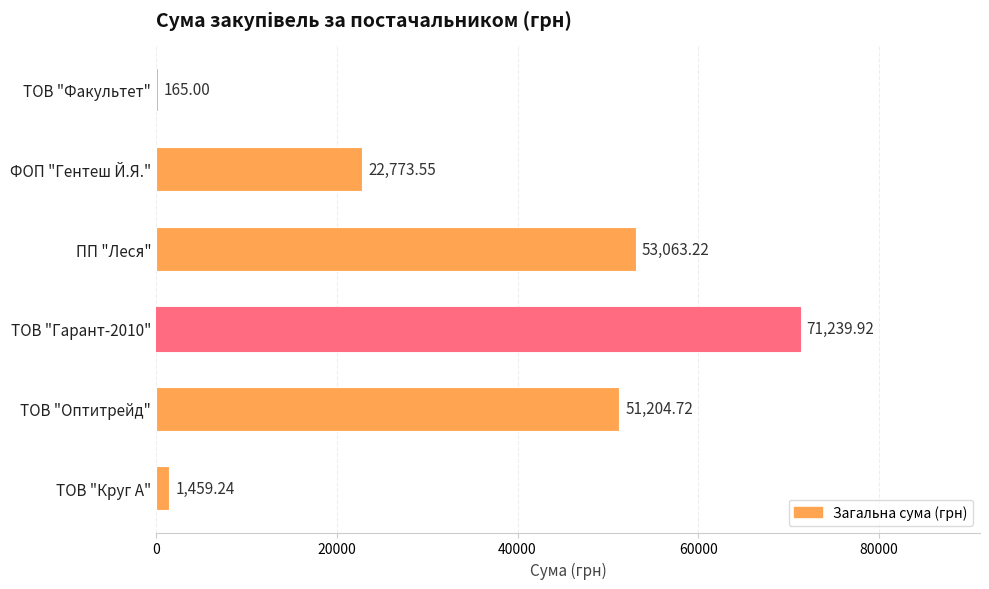

What is the greatest value displayed?

71239.9